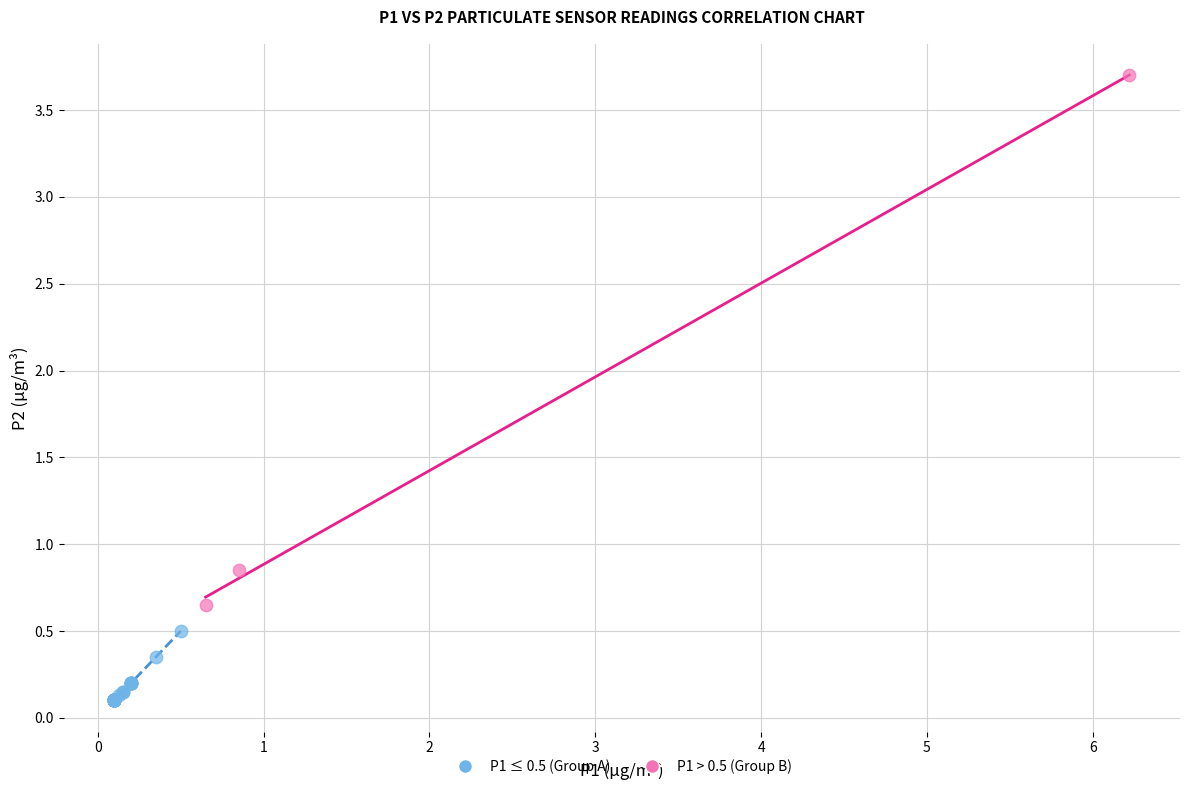

Which series contains the lowest Y value?

P1 ≤ 0.5 (Group A)